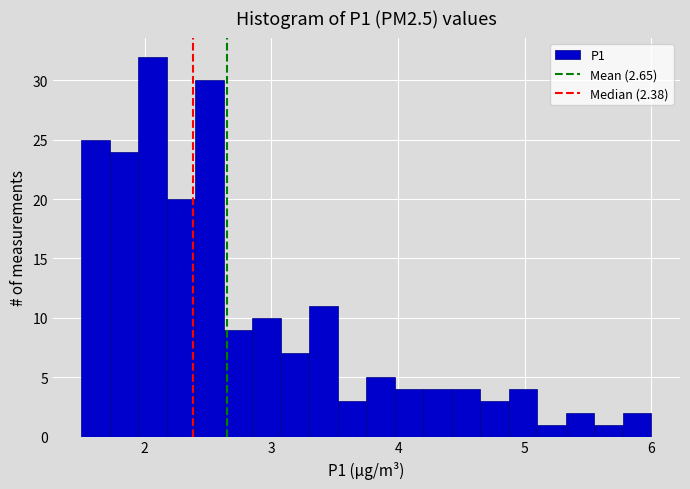

Around what value on the x-axis is the tallest bar? Give the approximate position of its centre, as read against the axis.

2.1